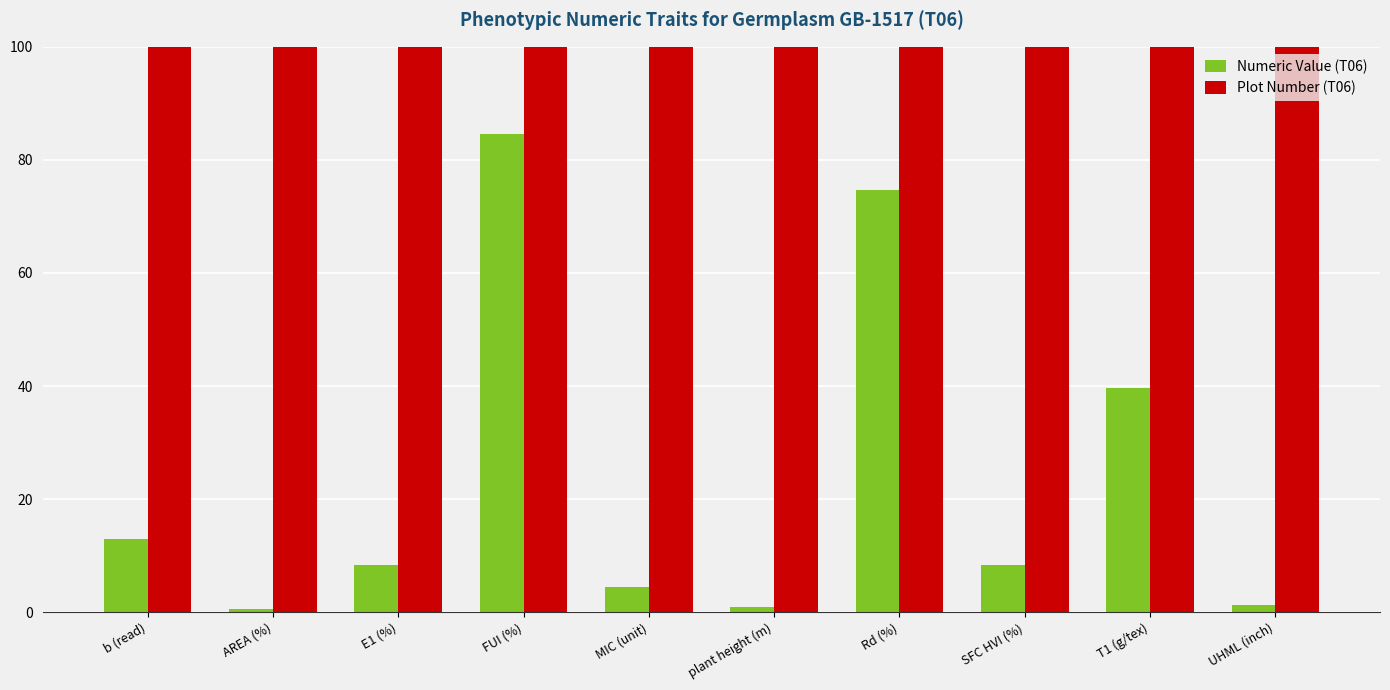

Which series changed the most between SFC HVI (%) and UHML (inch)?

Numeric Value (T06)